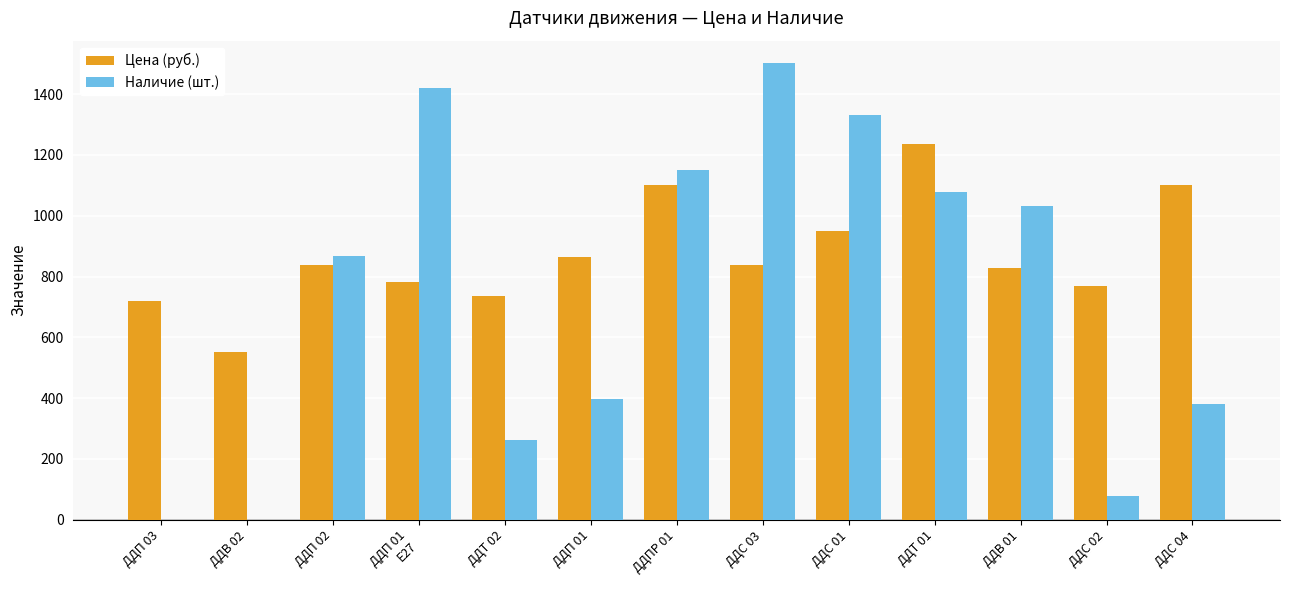

Count the number of data series in this chart.

2